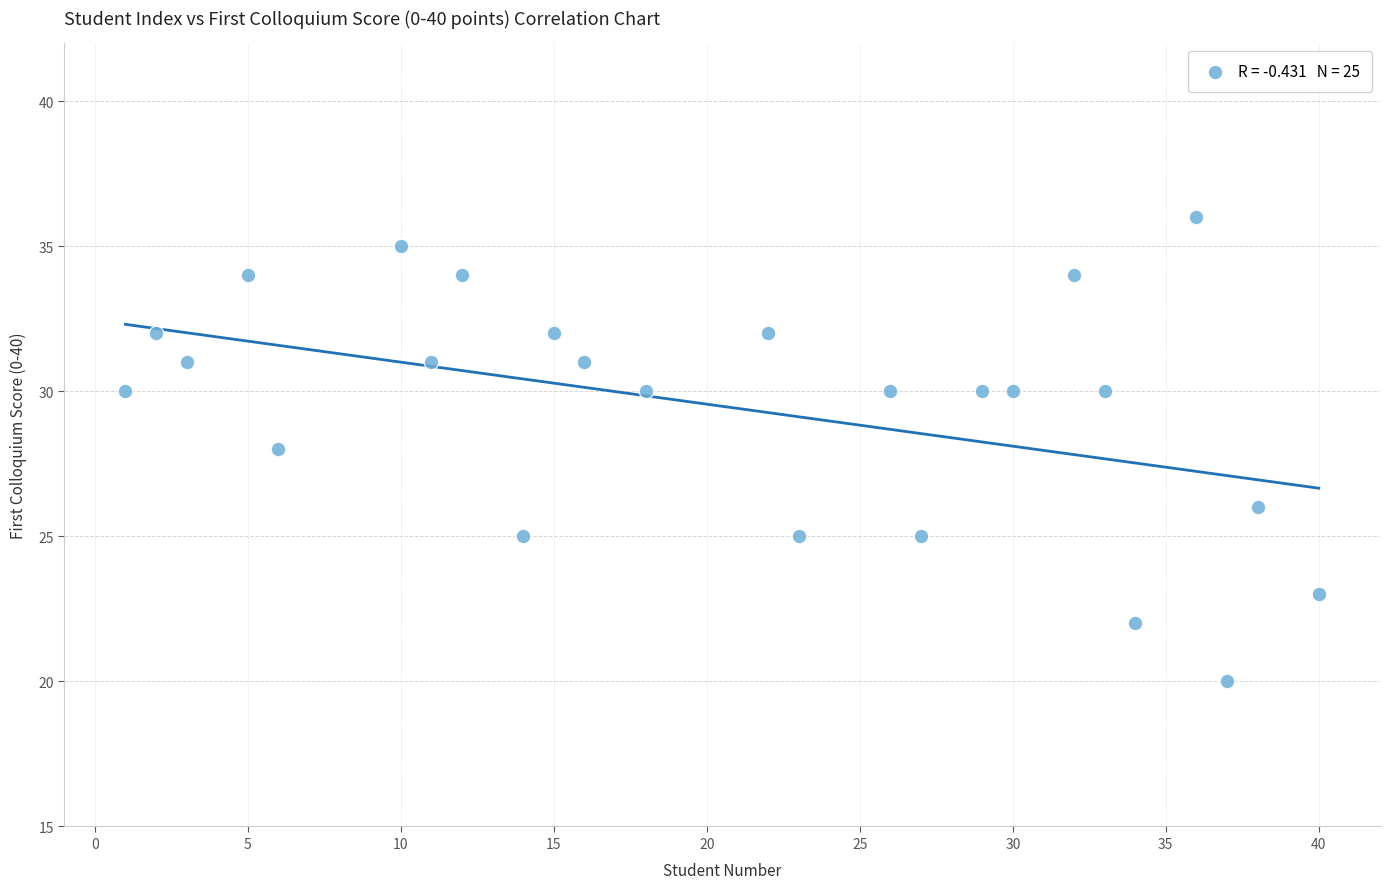

What is the range of Y values (max minus min)?

16